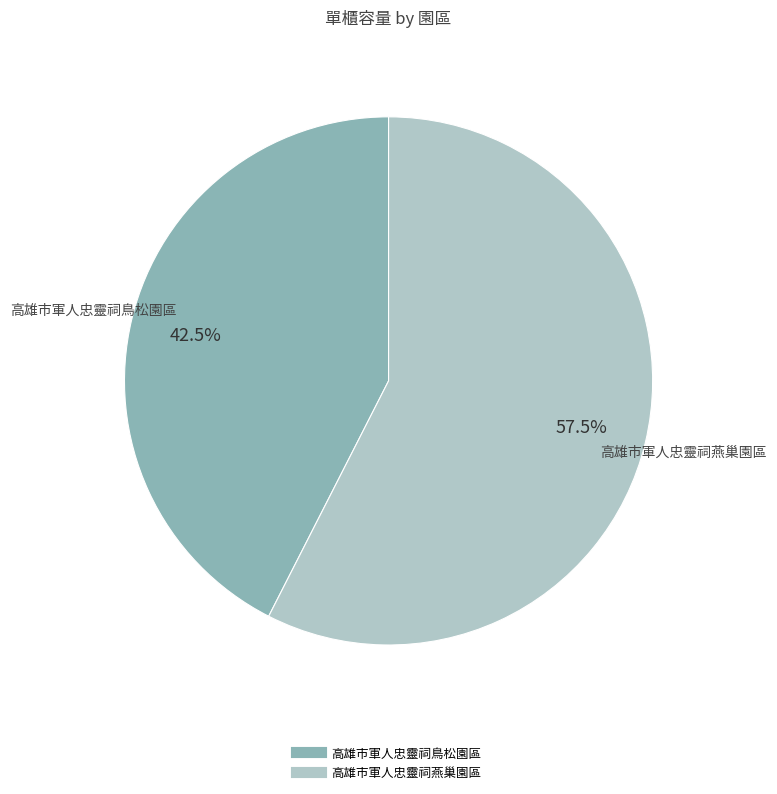

Approximately how many times larger is the value at 高雄市軍人忠靈祠鳥松園區 compared to 高雄市軍人忠靈祠燕巢園區?

0.7